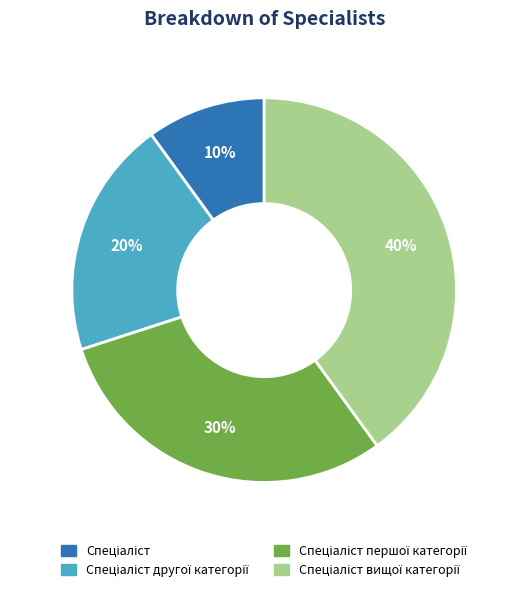

Is there a majority slice in this chart?

No